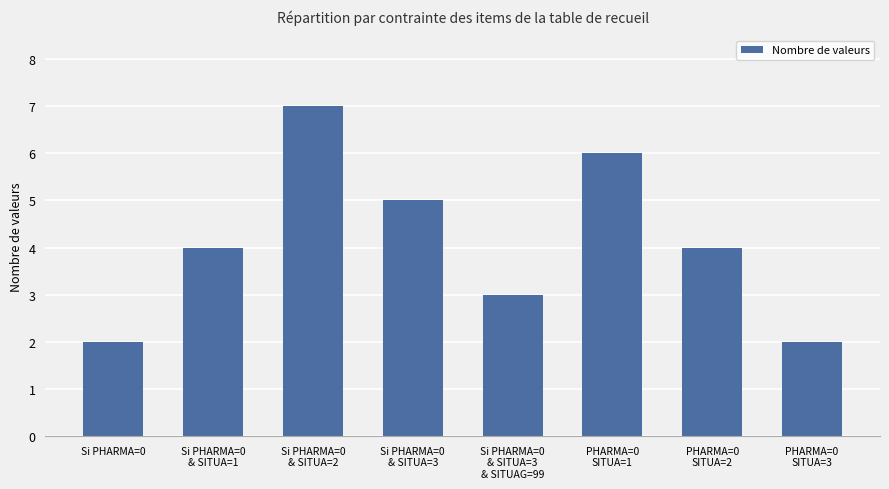

How many distinct data groups are displayed?

1